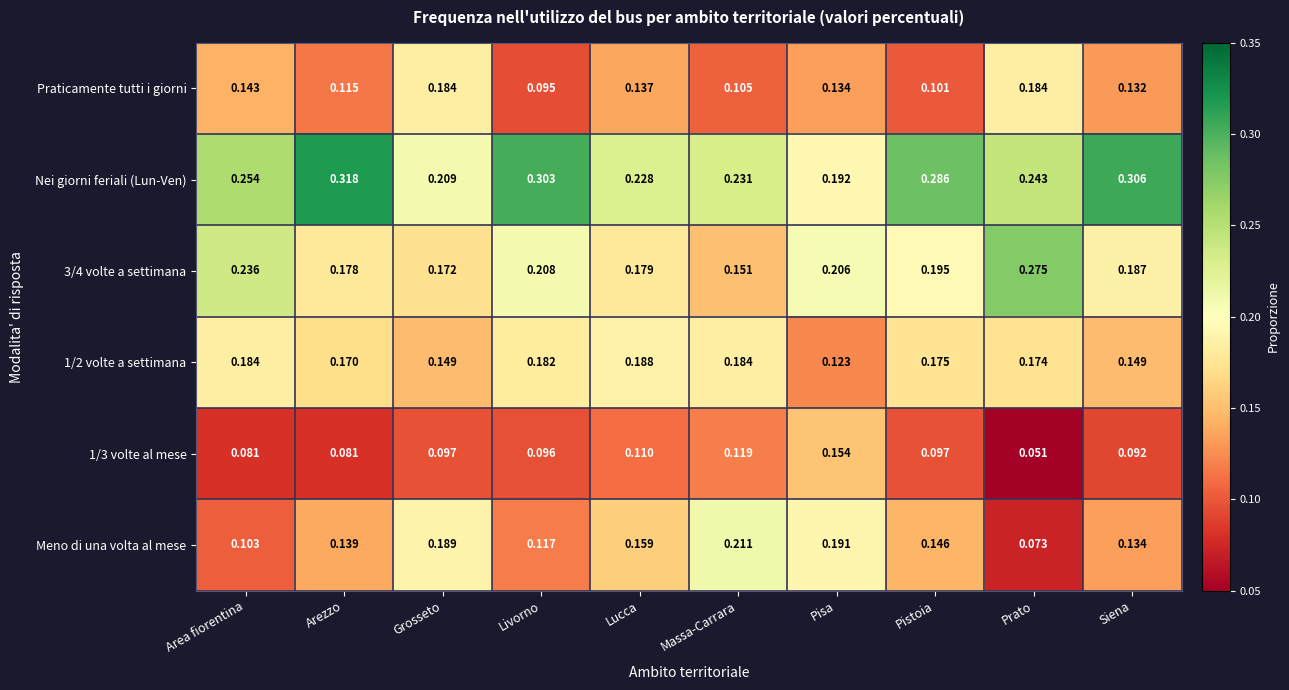

At how many categories does at least one series exceed 0?

10